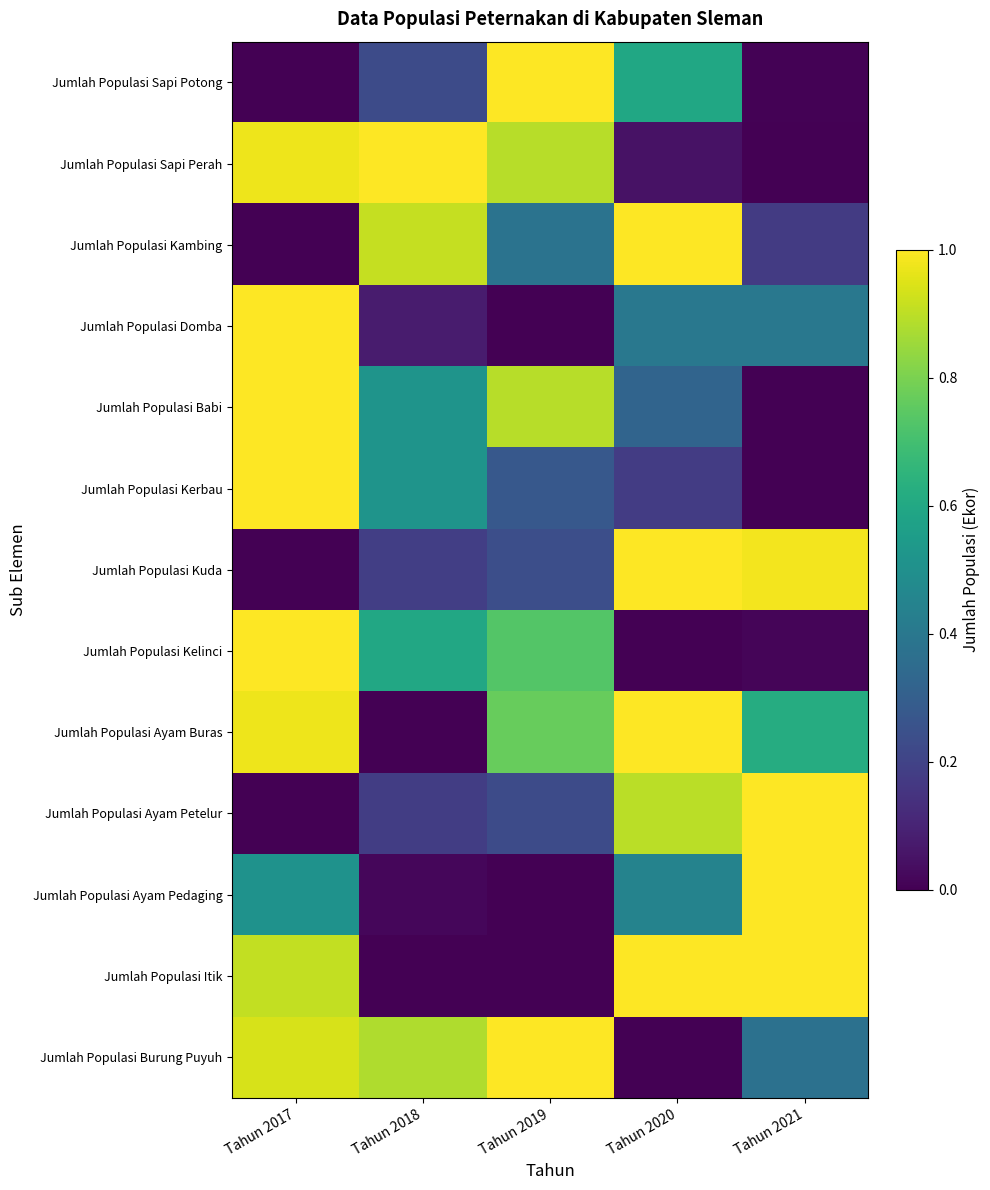

Which series changed the most between Tahun 2018 and Tahun 2020?

Jumlah Populasi Ayam Buras